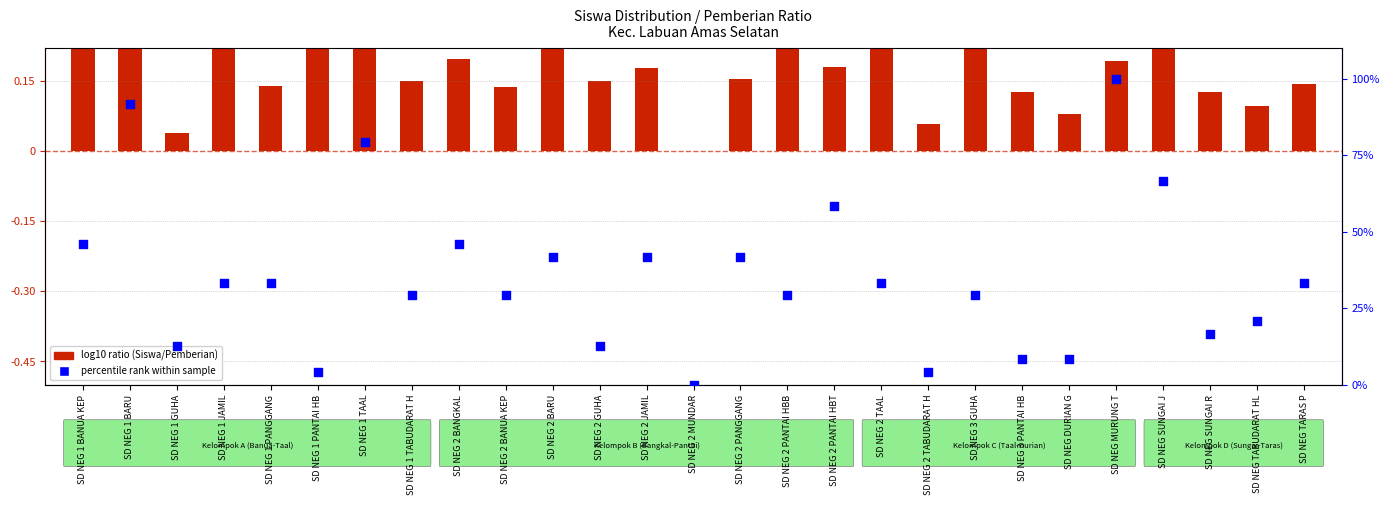

Which series has the widest spread of Y values?

percentile rank within sample